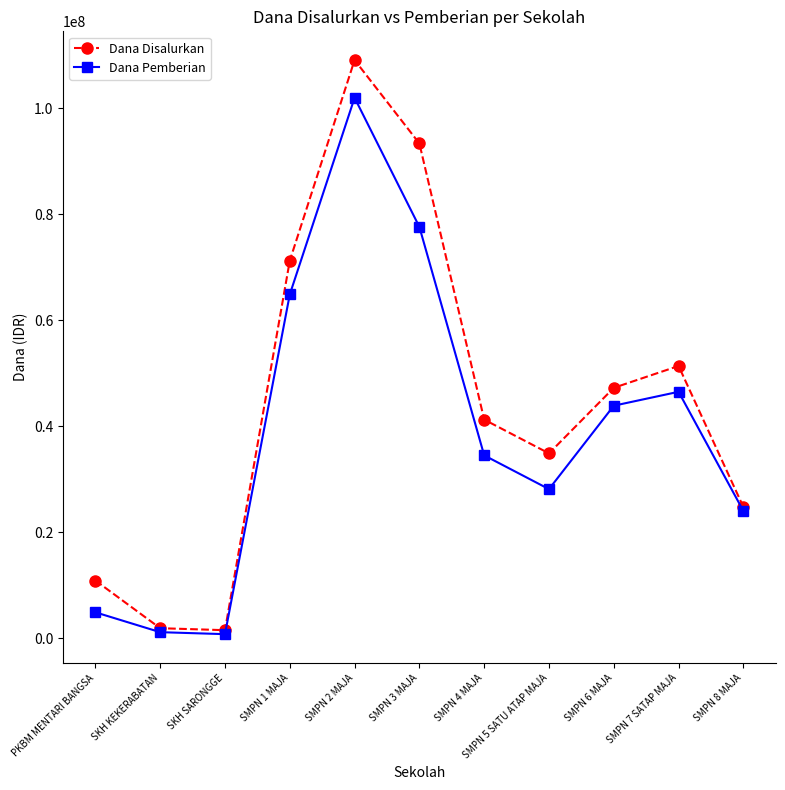

How many interior local peaks does the Dana Pemberian series have?

2